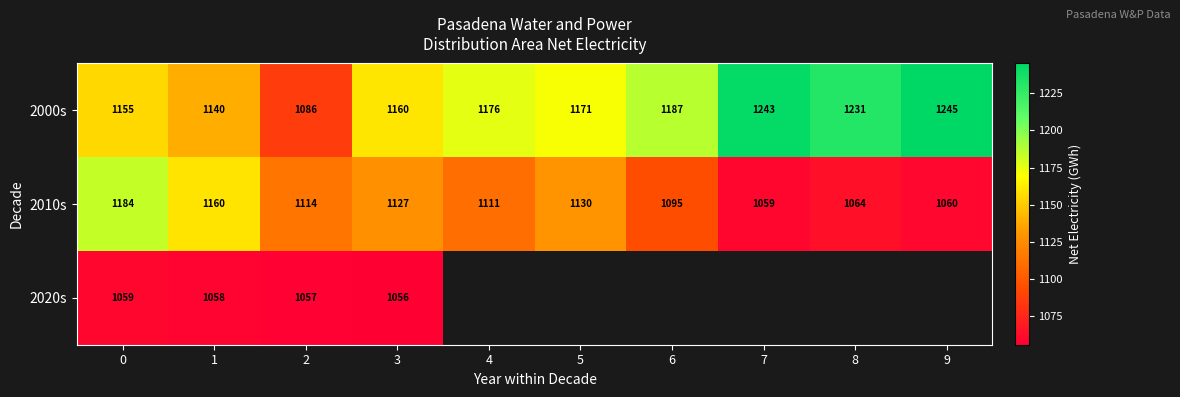

Is the value of 2010s at 4 greater than the value of 2000s at 5?

No